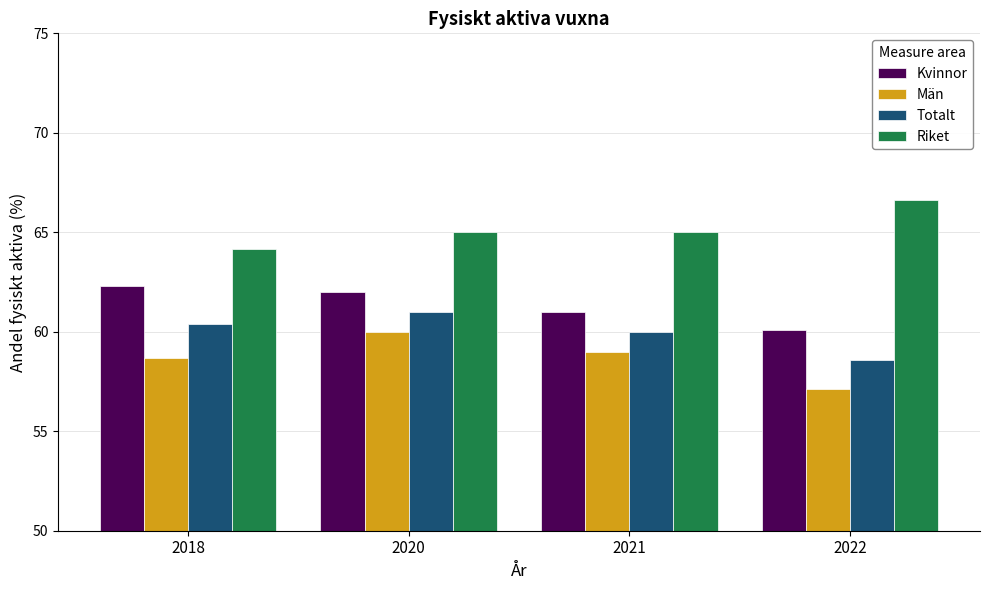

Reading left to right, transcribe all the data shown in this chart.

Kvinnor: 62.3	62.0	61.0	60.1
Män: 58.7	60.0	59.0	57.1
Totalt: 60.4	61.0	60.0	58.6
Riket: 64.2	65.0	65.0	66.6